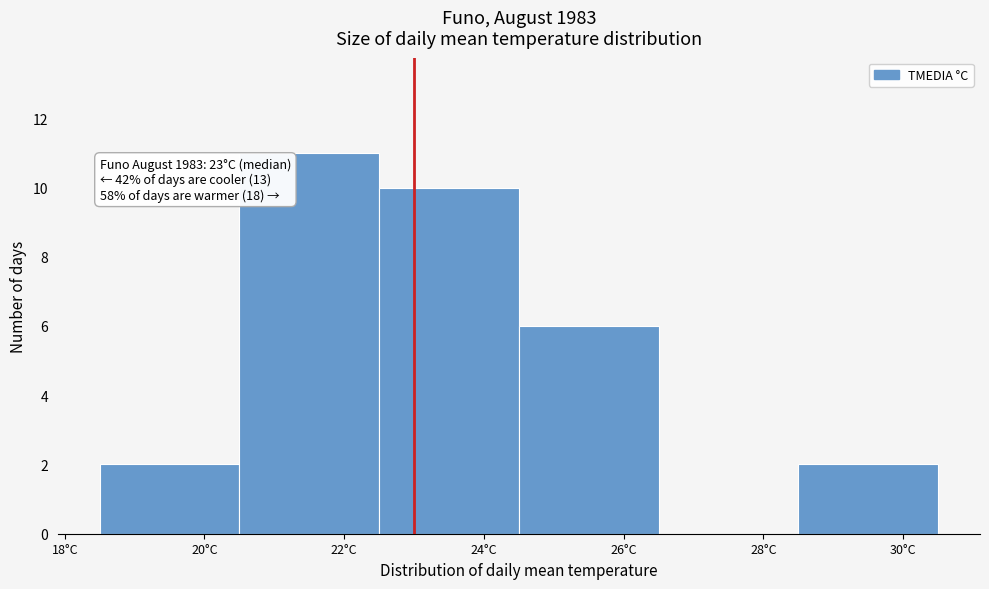

Over which range of the x-axis is the bar tallest?

20.5 to 22.5